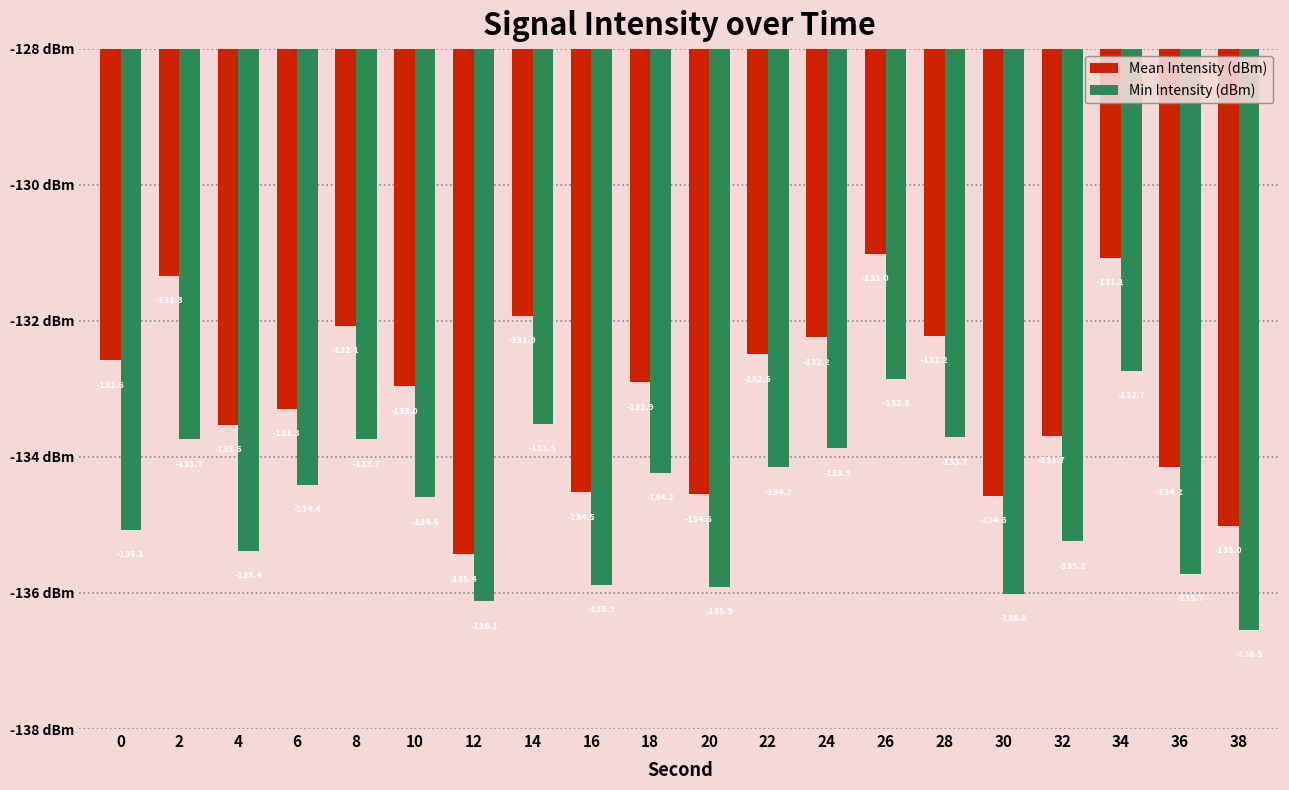

What is the sum of all Mean Intensity (dBm) values?

-2661.5